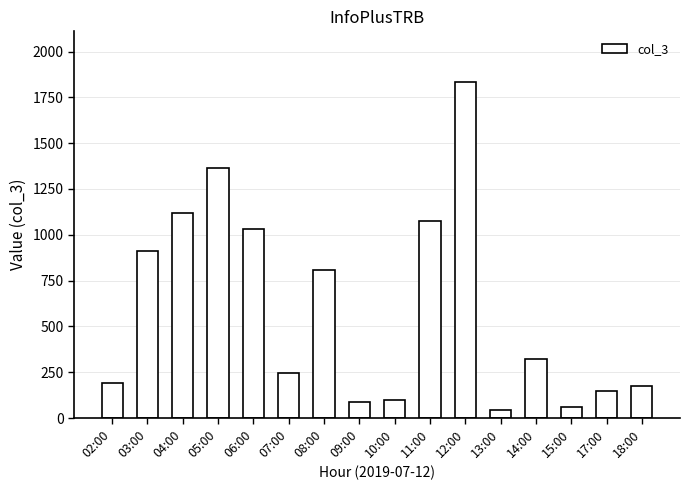

What is the ratio of the value at 05:00 to the value at 02:00?

7.1